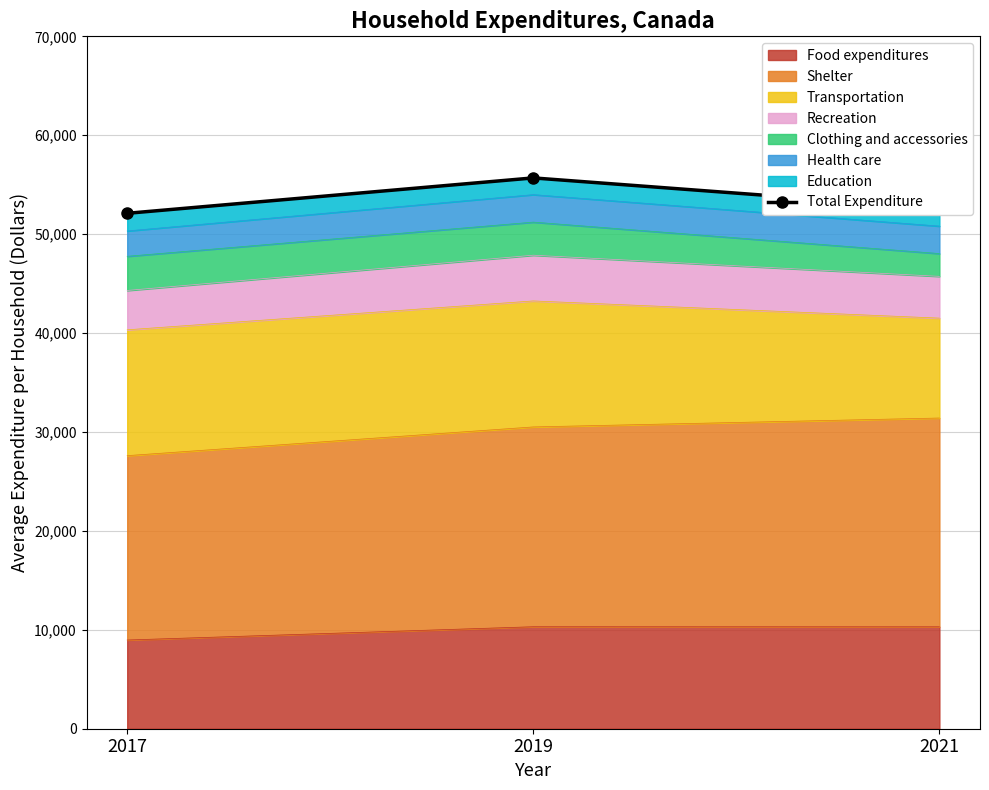

True or false: the data shows 99852 at 2019.

False